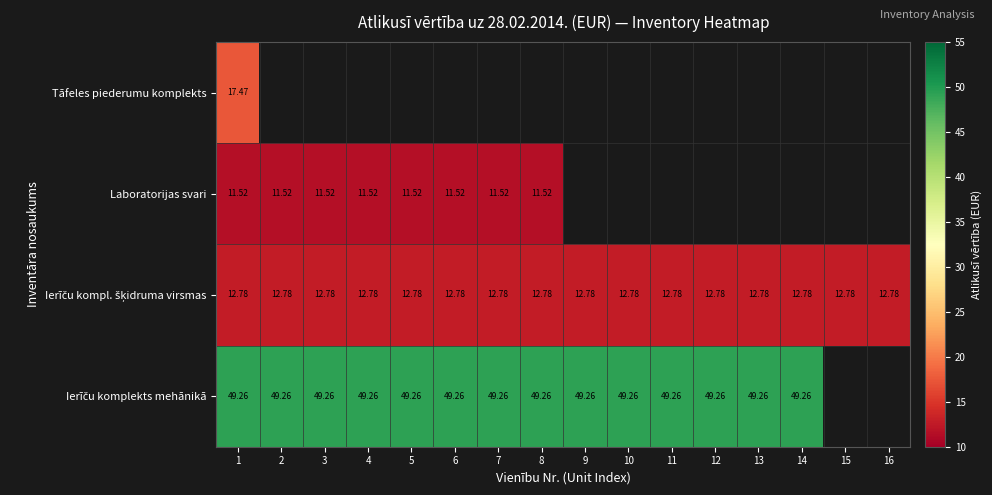

Read the Ierīču komplekts mehānikā value at 11.

49.3